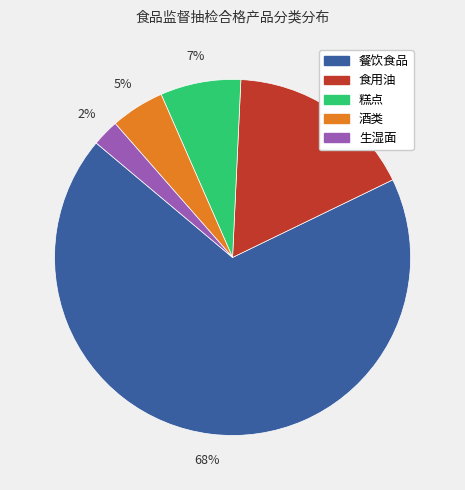

Is there a majority slice in this chart?

Yes